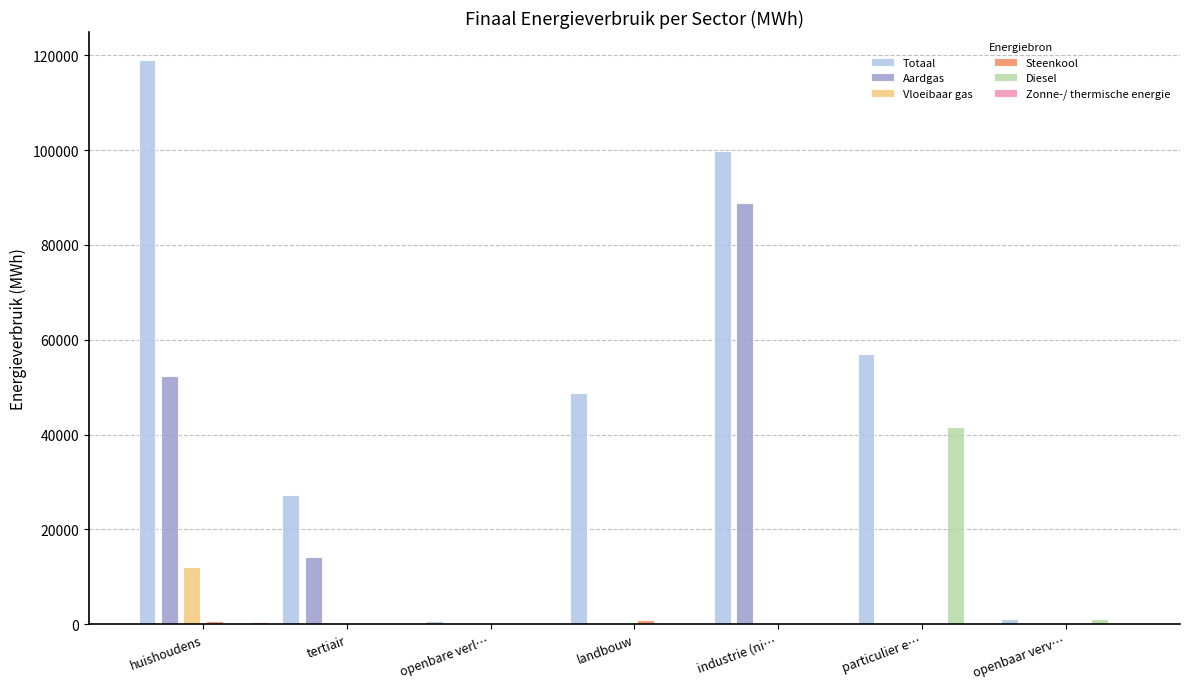

True or false: Steenkool has a value of -296.3 at openbare verl….

False